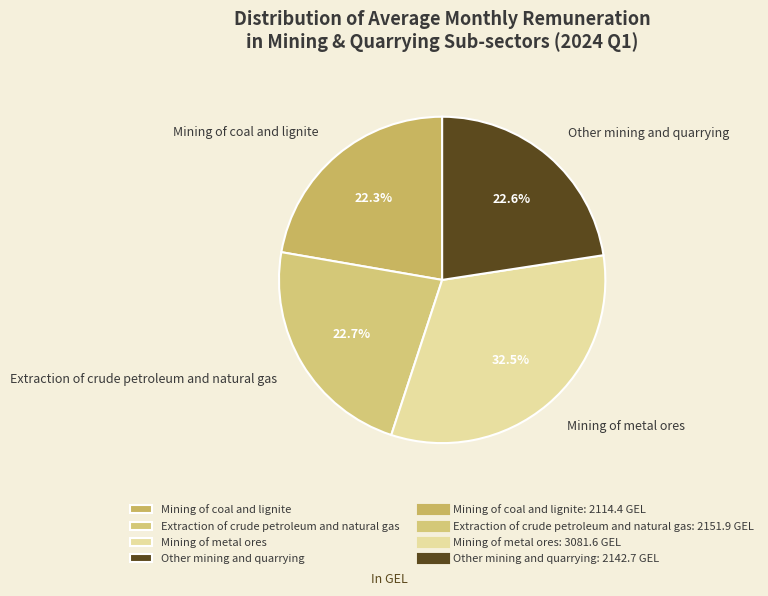

Is Other mining and quarrying the majority of the pie?

No